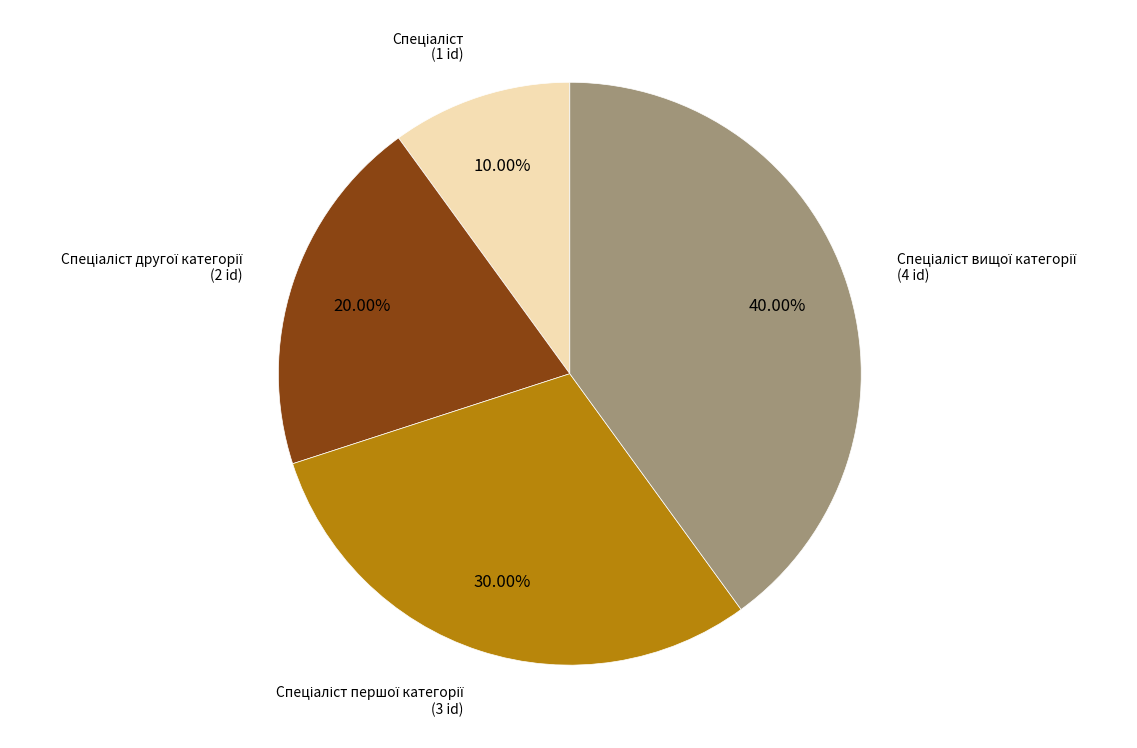

Is there a majority slice in this chart?

No